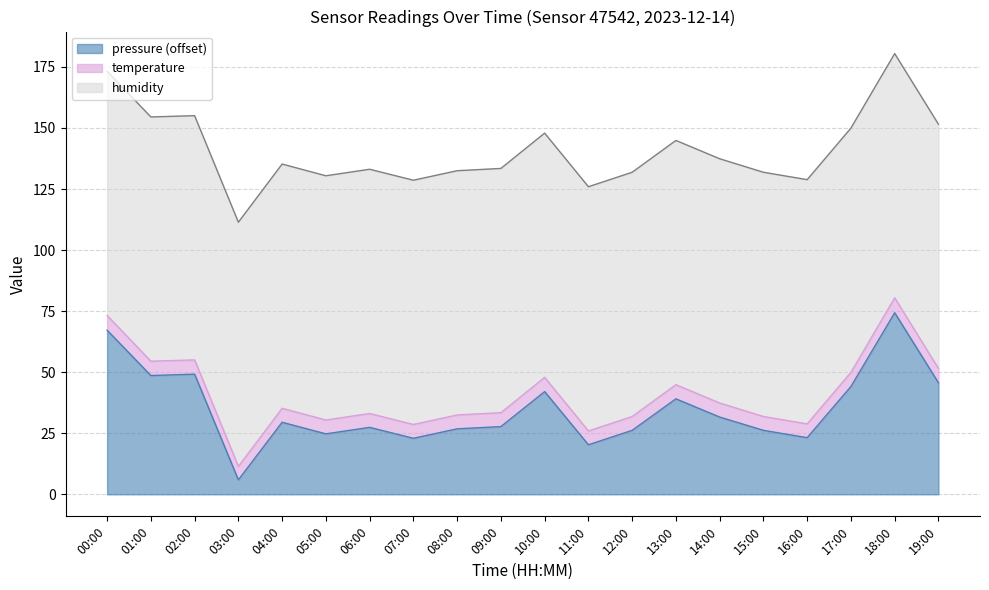

Is it true that pressure equals 16.0 at 17:00?

False